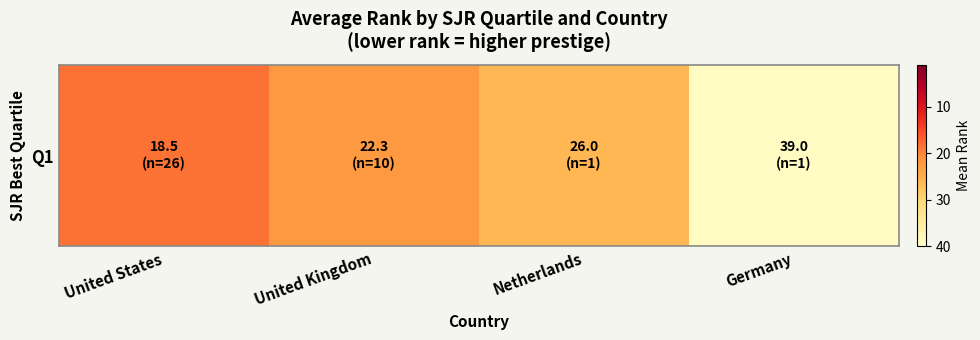

Where is the data nearest to the value 28?

Netherlands